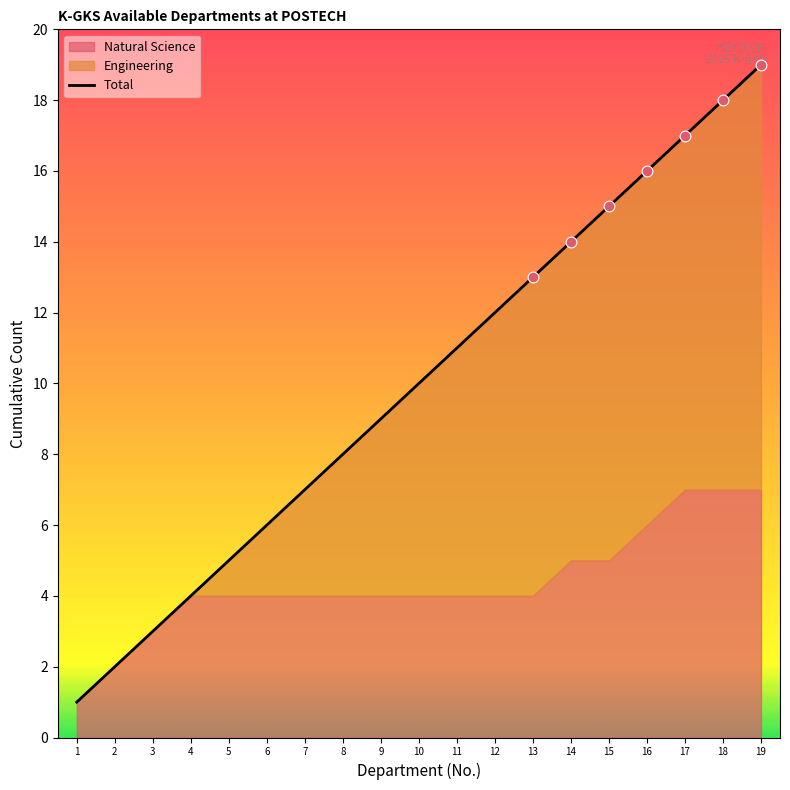

What is the change in value from 9 to 19?

+10